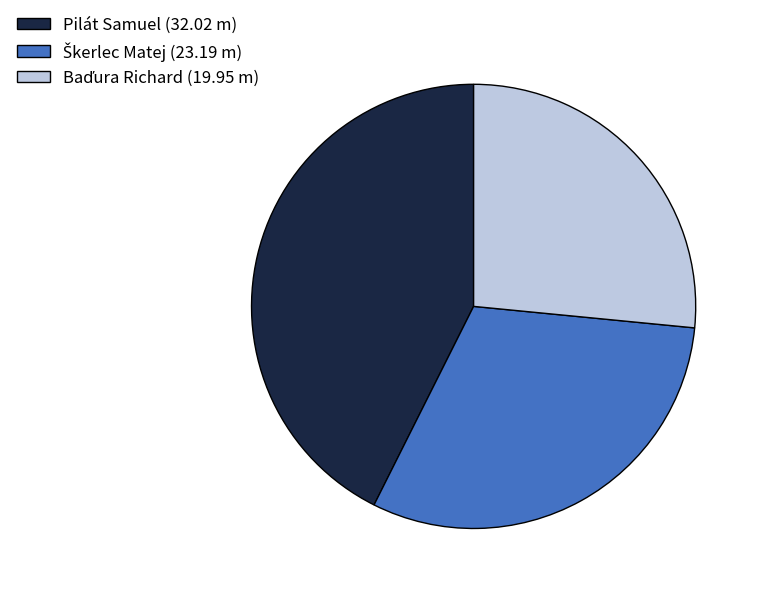

Count the number of slices in the pie.

3